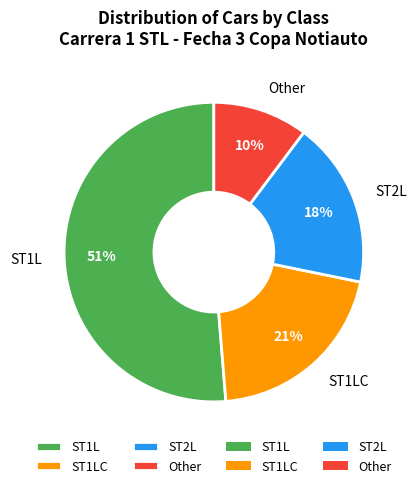

Is the sum of ST2L and ST1L greater than half?

Yes